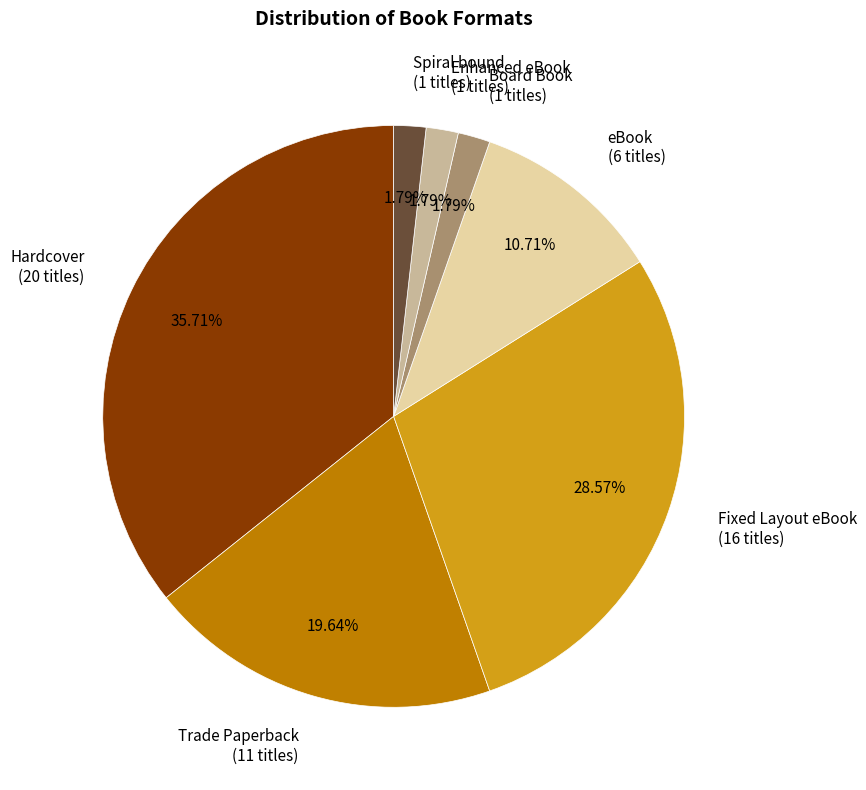

How many slices are in this pie chart?

7